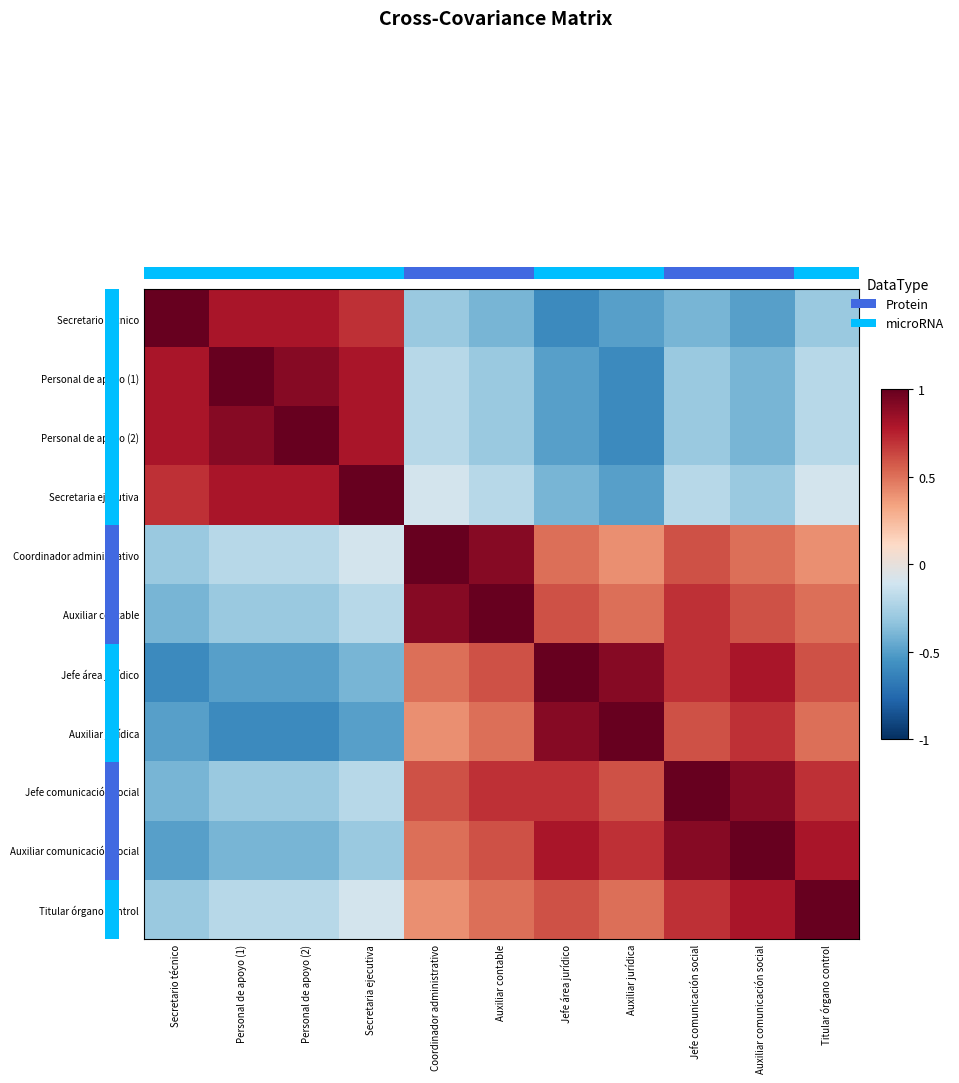

How many values in Coordinador administrativo are above zero?

7